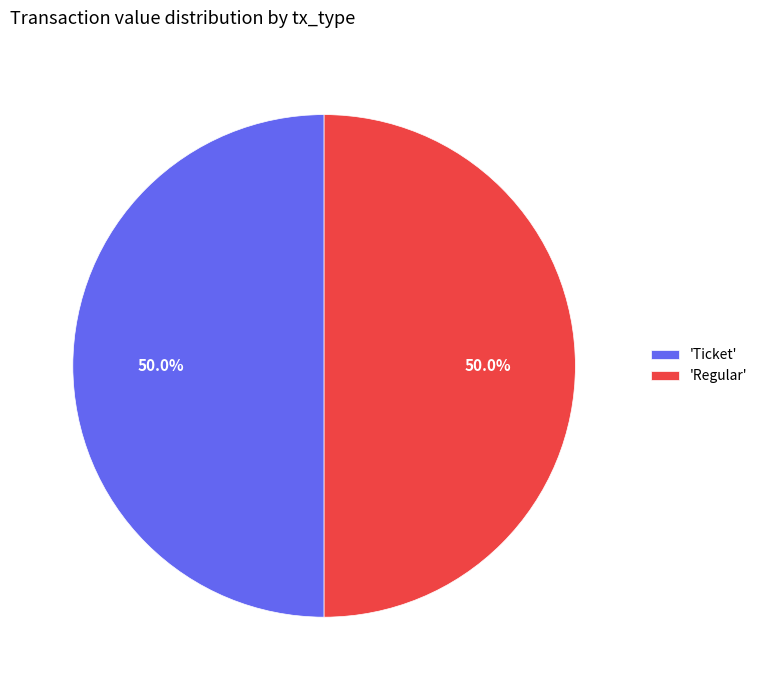

How many segments does this pie chart have?

2